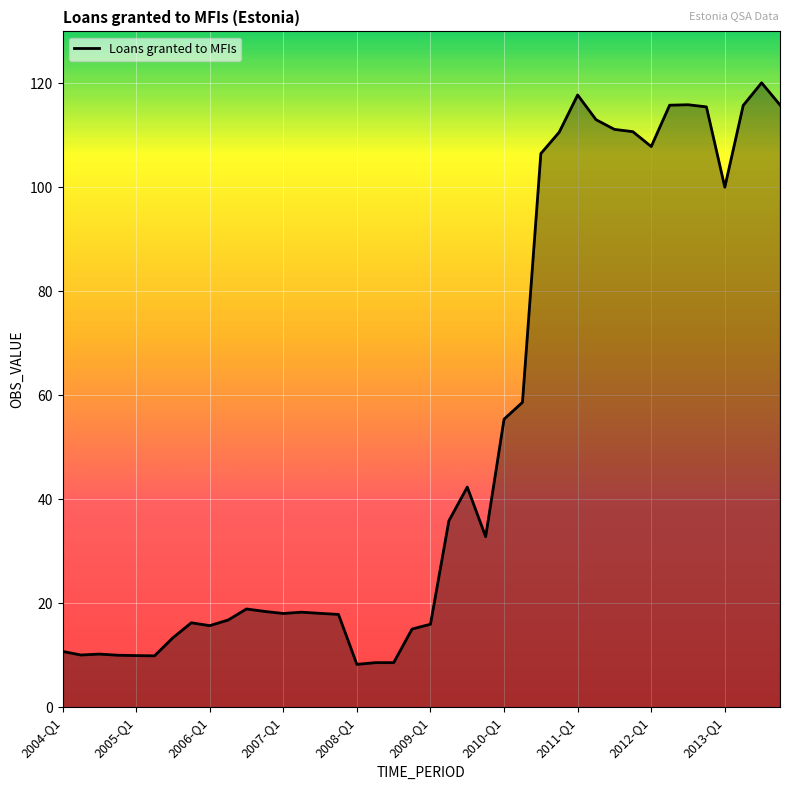

True or false: there are more than 1 points higher than both neighbors.

True